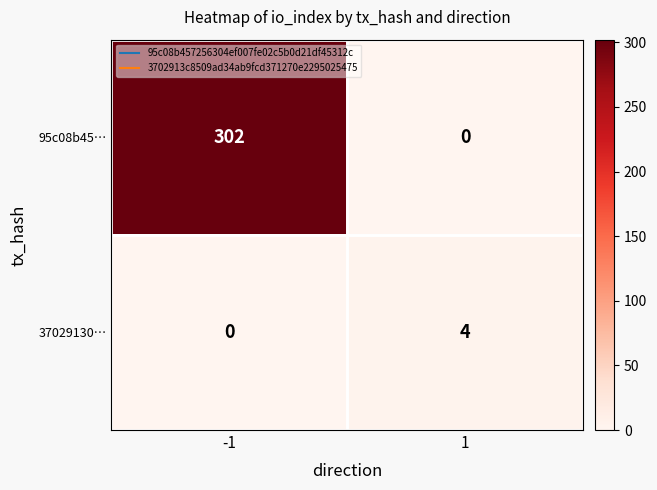

What is the greatest value displayed?

302